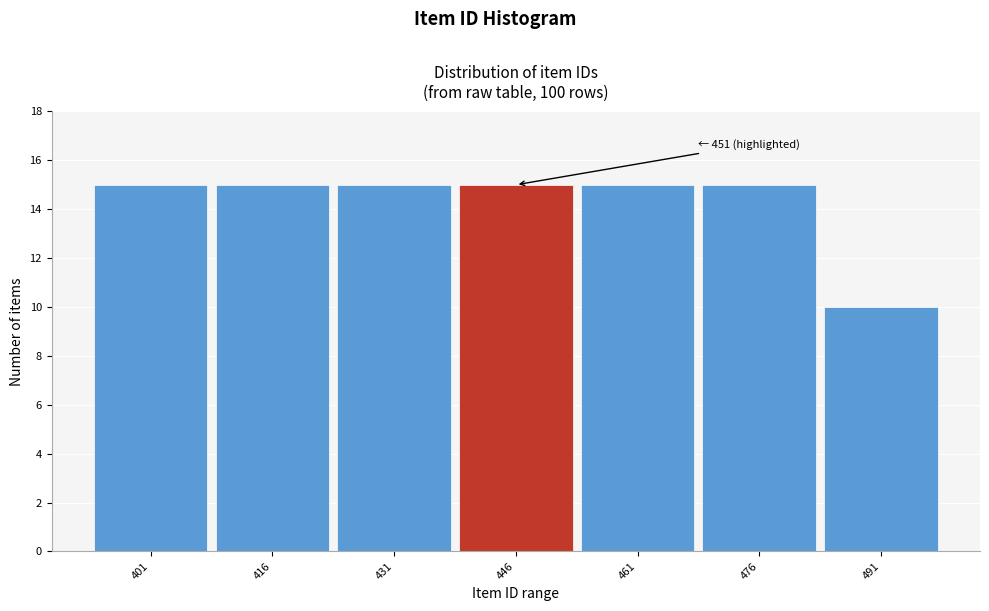

Reading right to left, extract all data points from this chart.

491=10	476=15	461=15	446=15	431=15	416=15	401=15